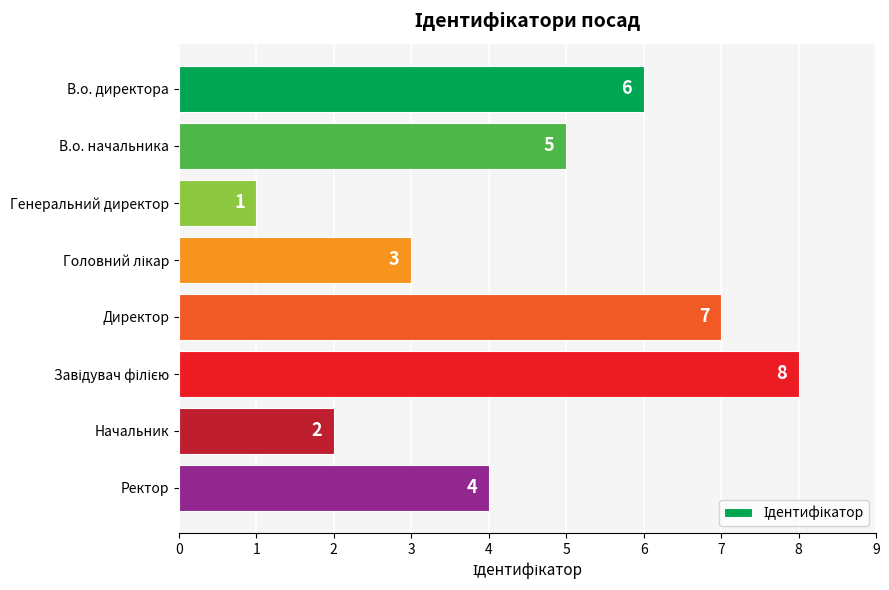

Are the bars grouped side by side (vs. stacked)?

No